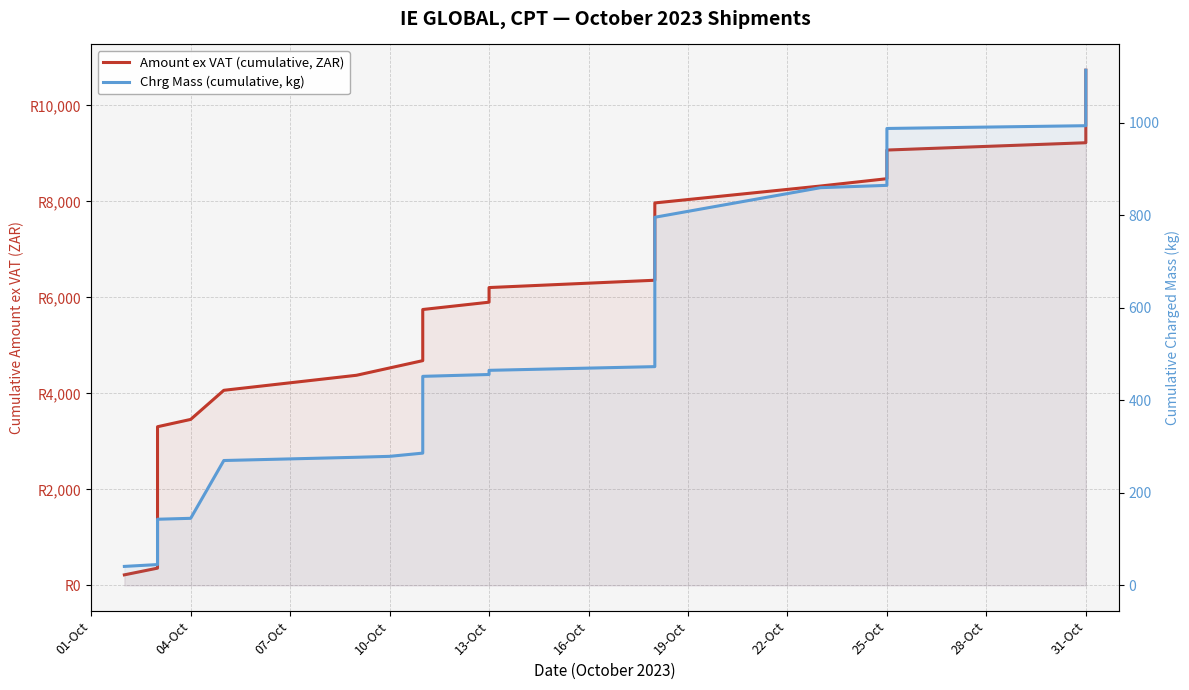

True or false: Chrg Mass (cumulative, kg) and Amount ex VAT (cumulative, ZAR) cross at least once.

False